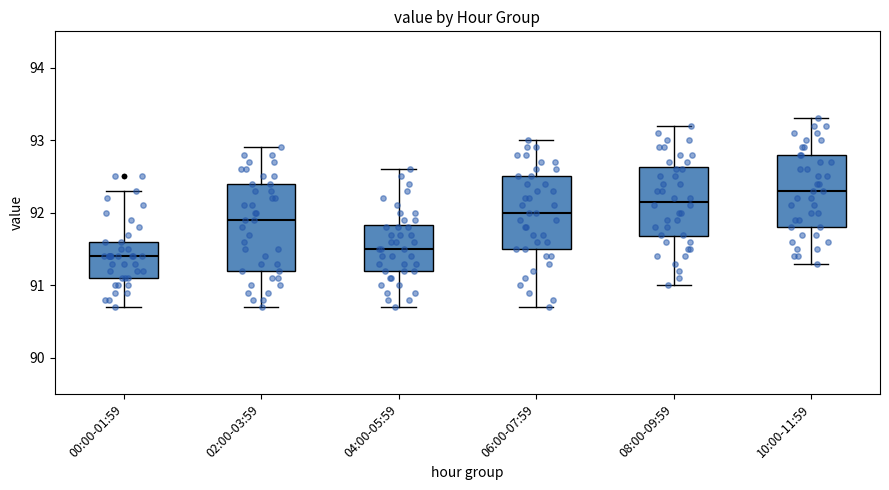

Where is the lower edge of the box for 00:00-01:59 on the y-axis? The values are not printed on the chart, so give them approximately, as read against the axis.

91.1